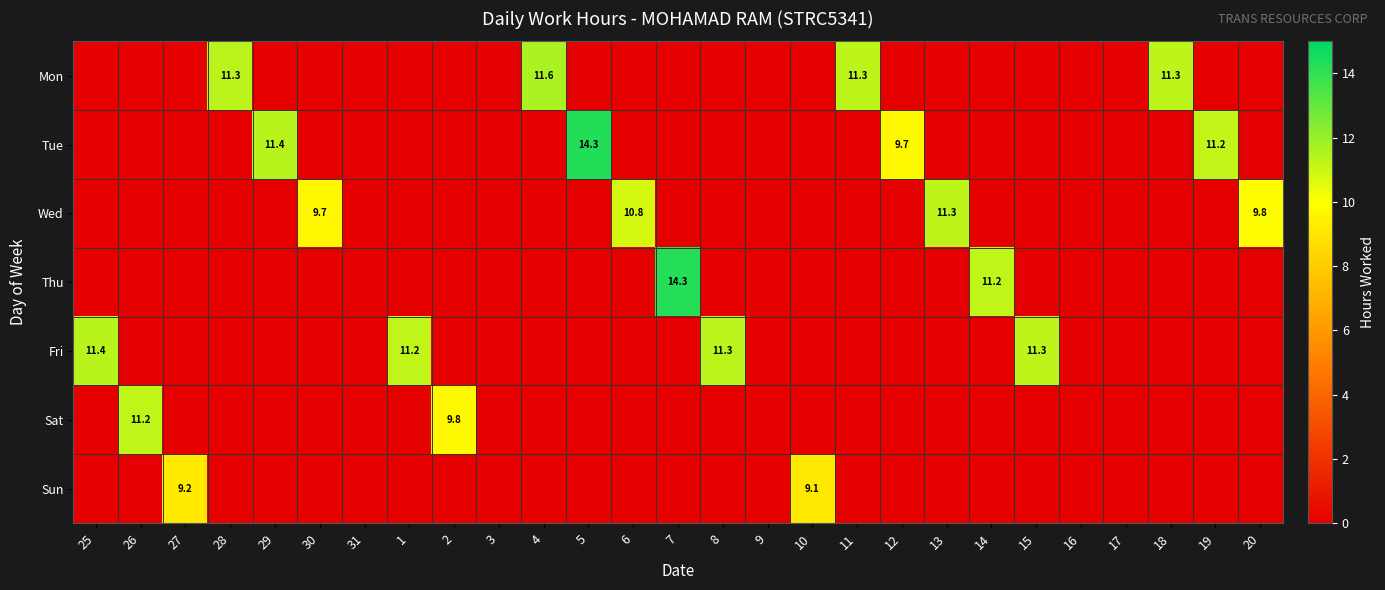

At which category does the chart reach its minimum across all series?

25